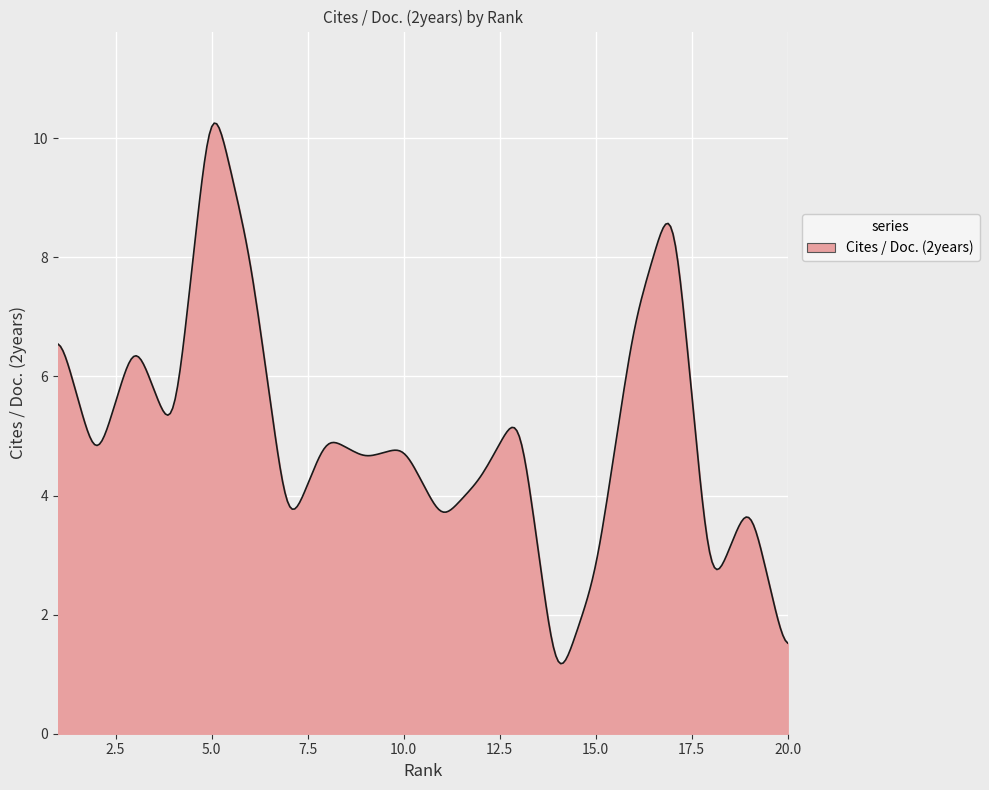

How many categories are shown in the chart?

300